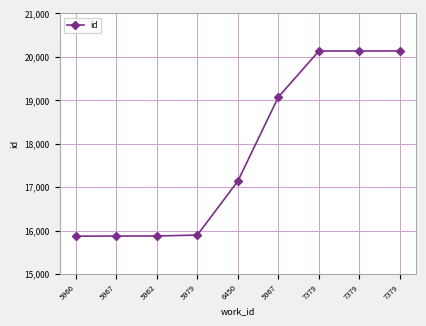

Does the chart have visible grid lines?

Yes